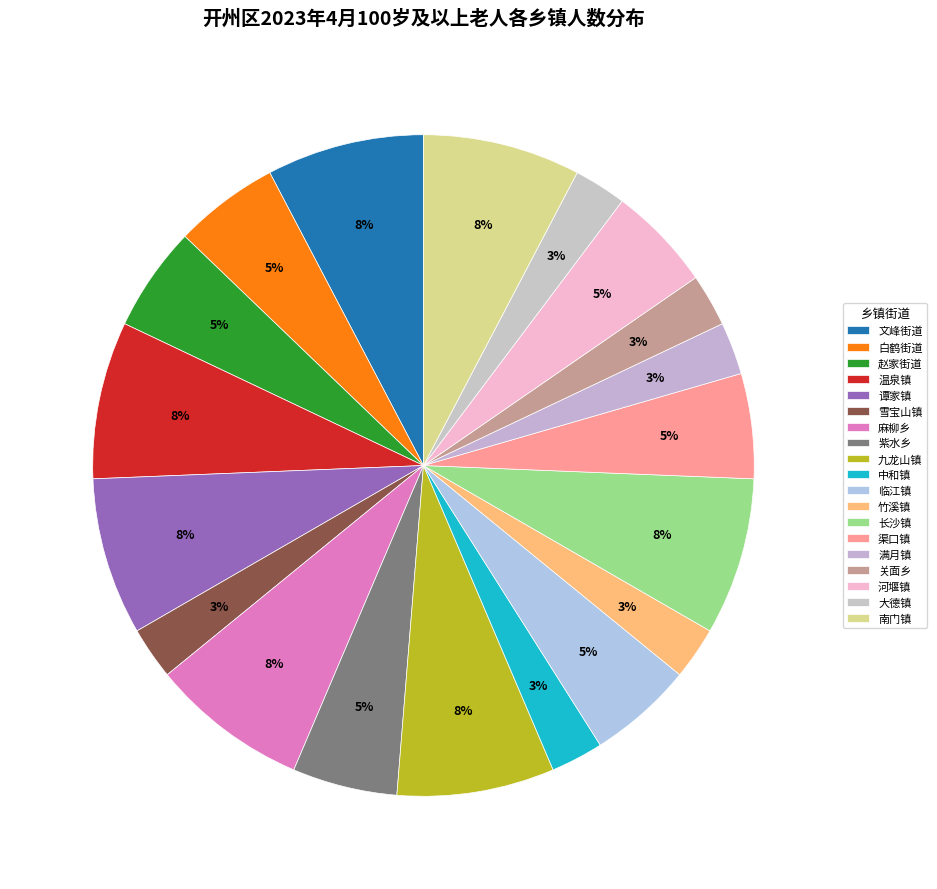

True or false: 临江镇 accounts for 18% of the total.

False